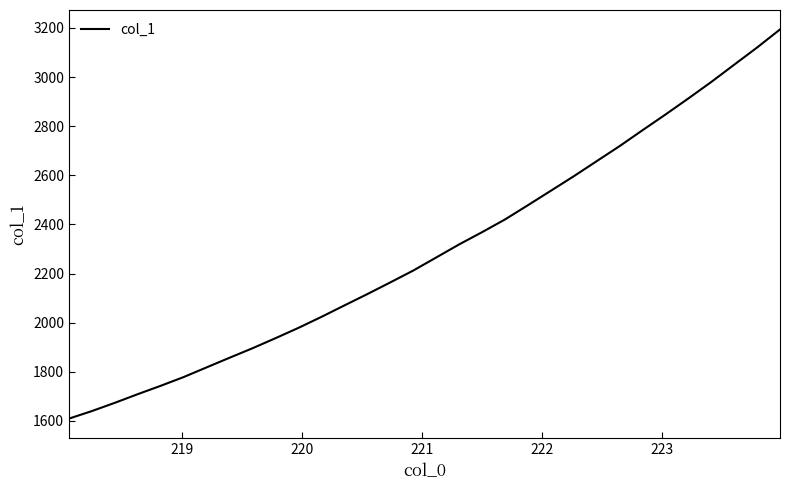

What is the difference between the maximum and minimum values?

1584.2